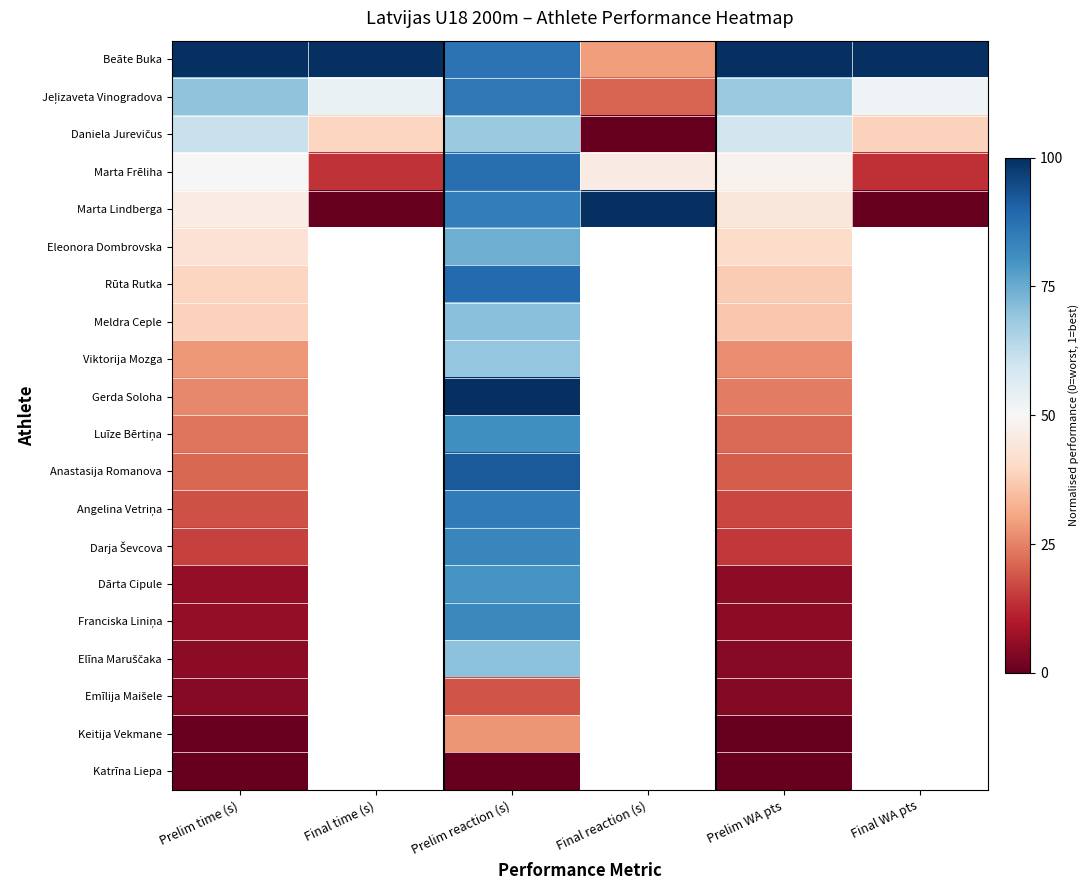

What is the average value of the Jeļizaveta Vinogradova series?

0.6